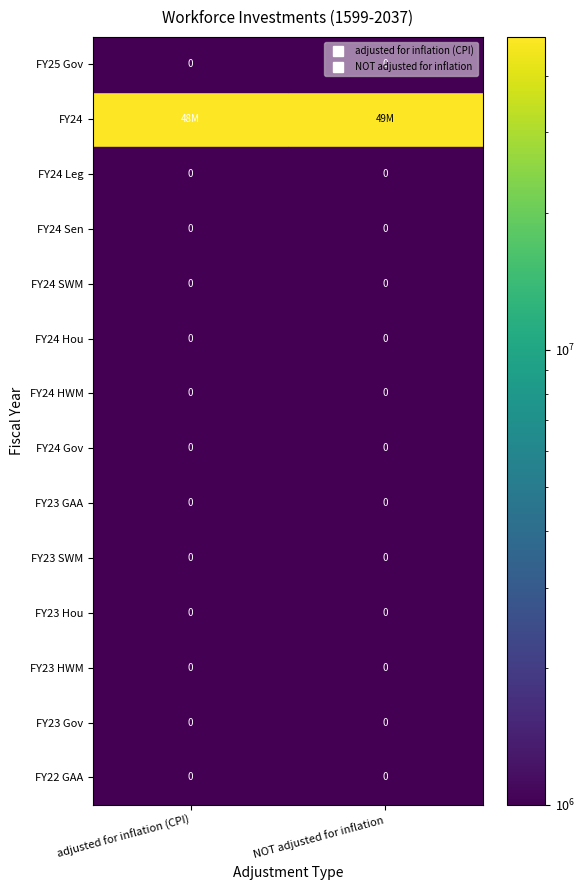

Count the number of categories in the chart.

2